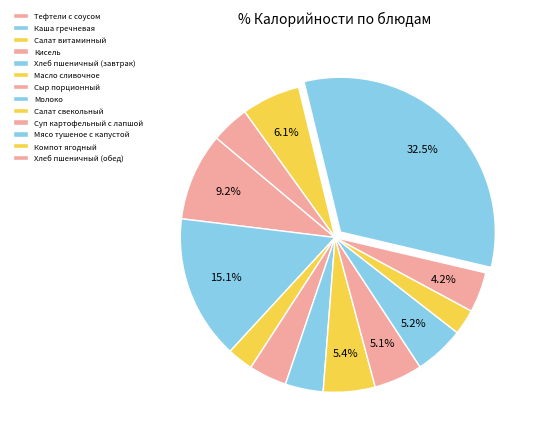

Is there a majority slice in this chart?

No